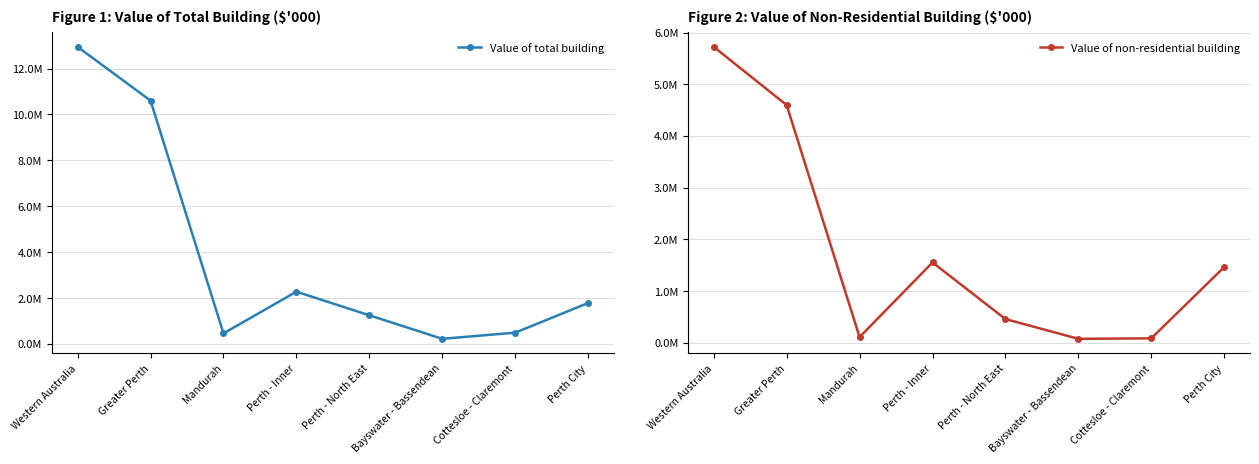

Reading left to right, transcribe all the data shown in this chart.

Value of total building: 12944651.3	10602732.1	461175.7	2279245.9	1250591.8	225735.8	493126.1	1786119.8
Value of non-residential building: 5722762.4	4597444.5	113361.1	1556378.6	462301.3	80409.2	89519.7	1466859.0